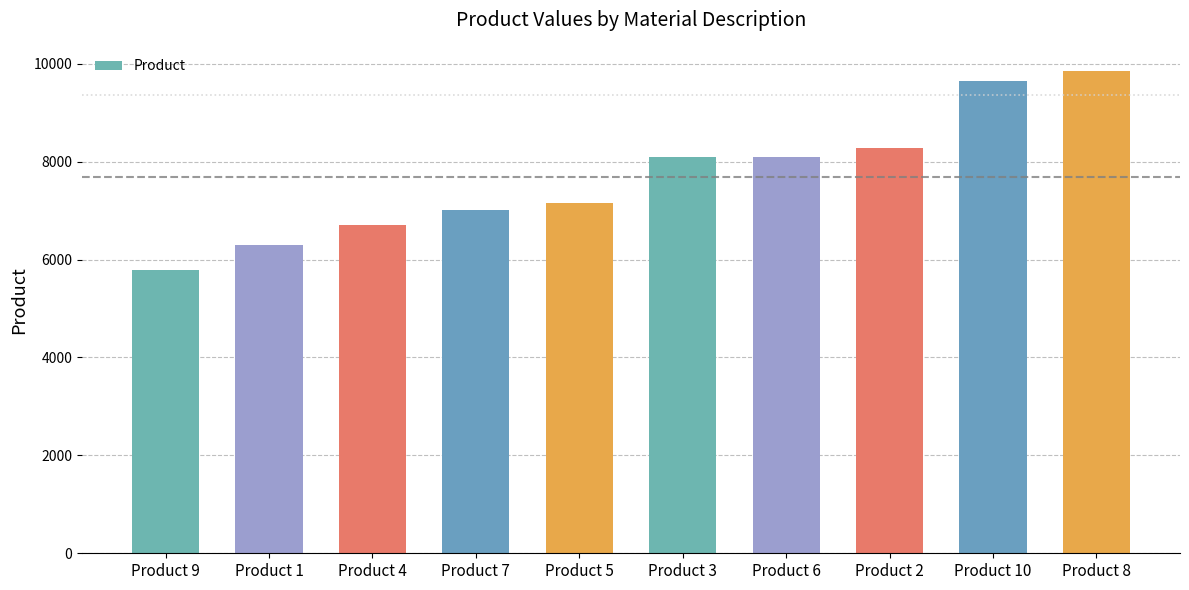

What is the value of the 2nd bar from the left?

6293